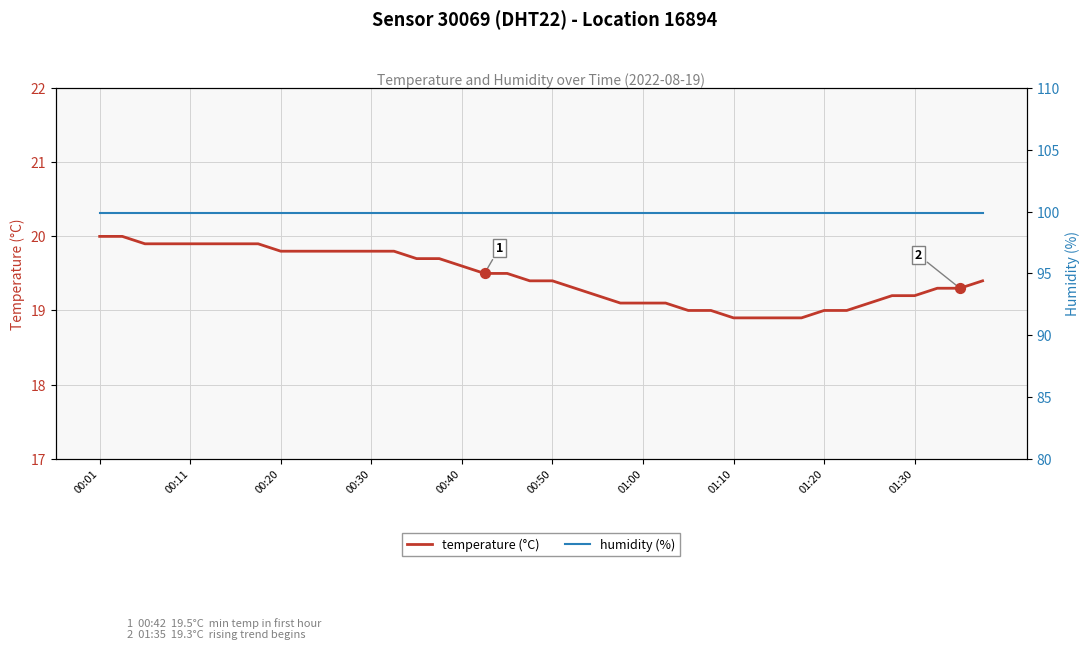

At how many categories does at least one series exceed 97?

40